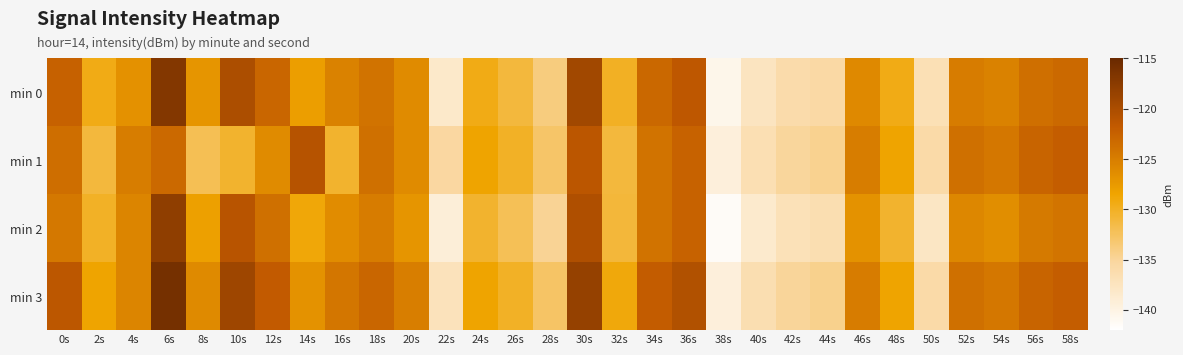

At which category is the sum across all series the highest?

6s